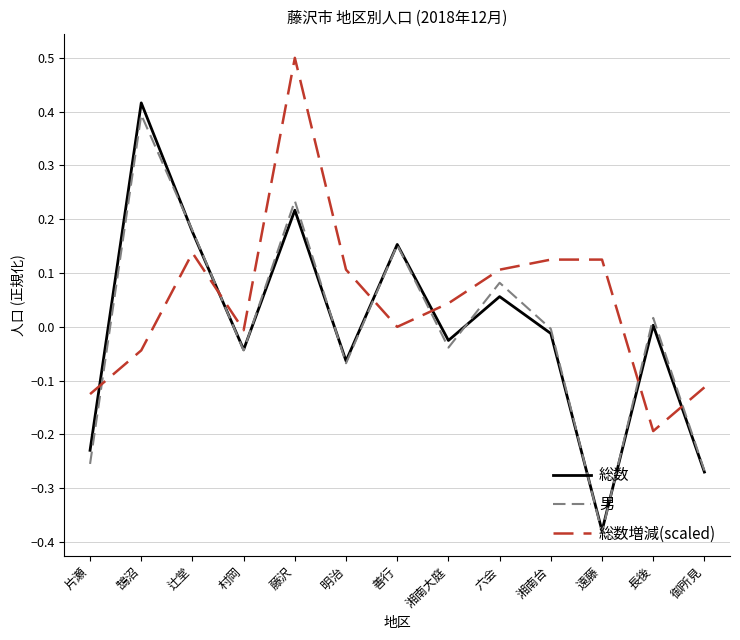

Between which two adjacent categories do 総数増減(scaled) and 総数 first intersect?

片瀬 and 鵠沼